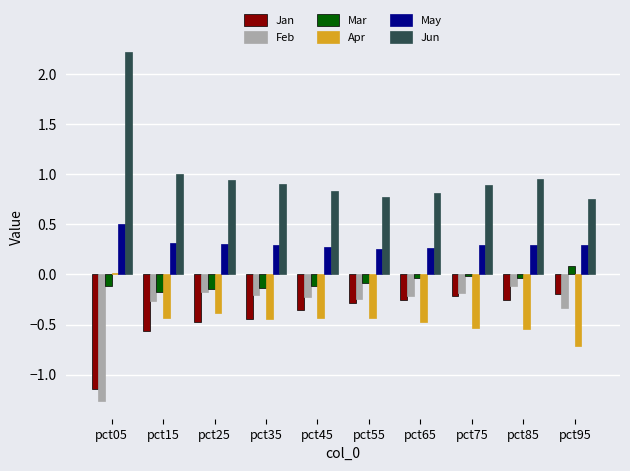

At which label does May reach its peak?

pct05